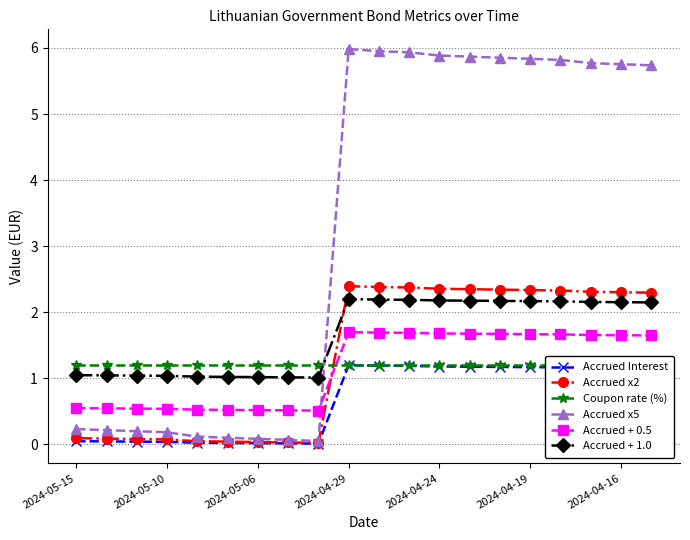

What position from the right is 10?

10